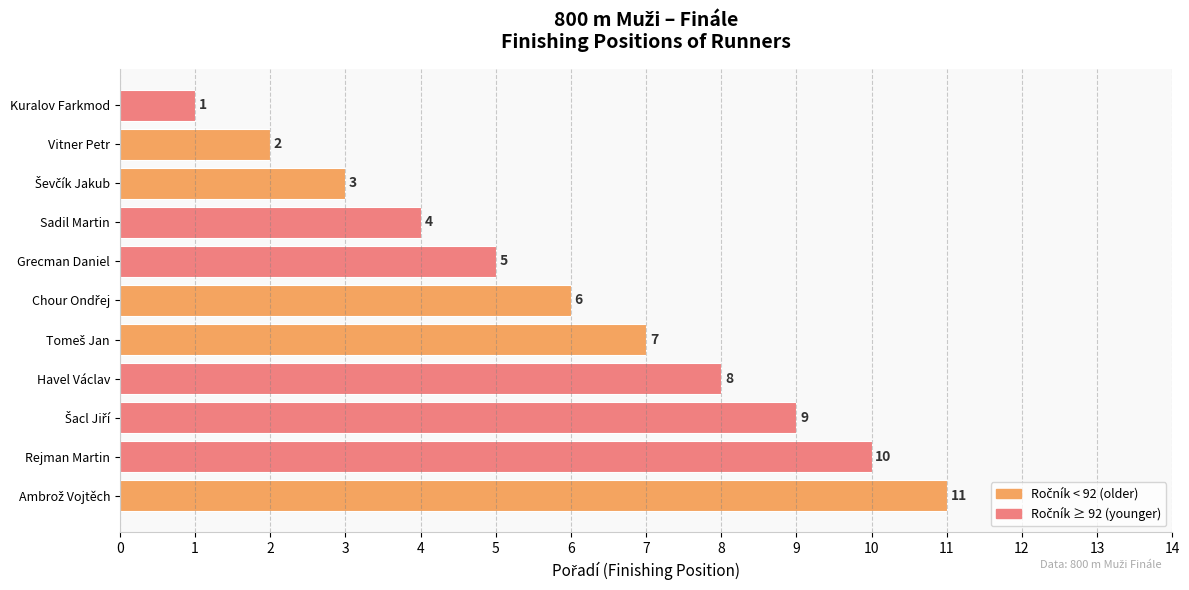

What is the value of the 9th bar from the top?

9